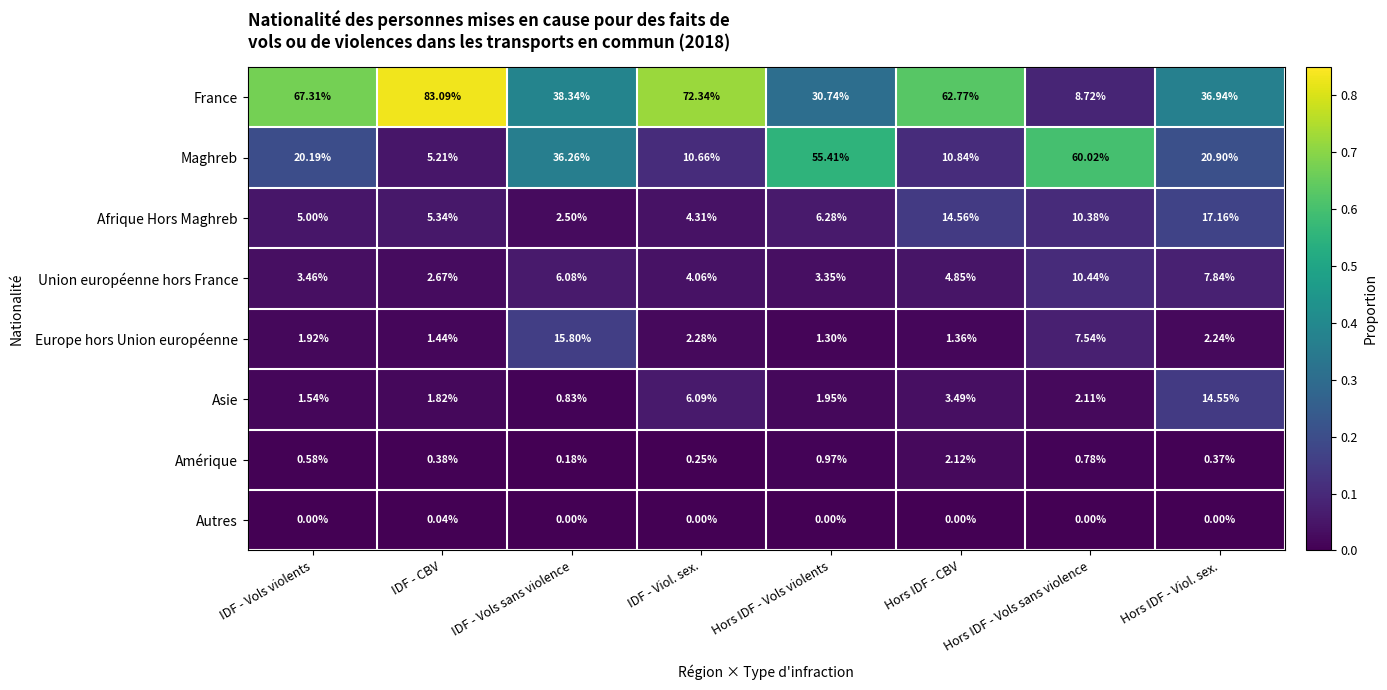

Rank the series by their maximum value, from lowest to highest.

Autres, Amérique, Union européenne hors France, Asie, Europe hors Union européenne, Afrique Hors Maghreb, Maghreb, France